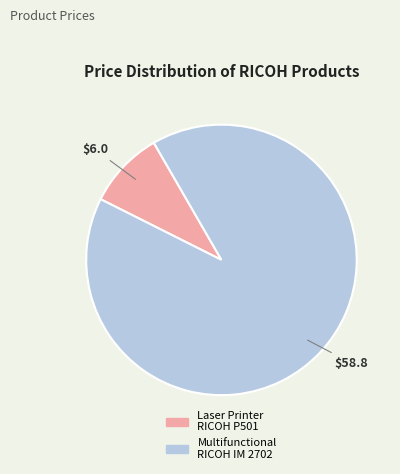

Is there any slice that represents more than half of the pie?

Yes